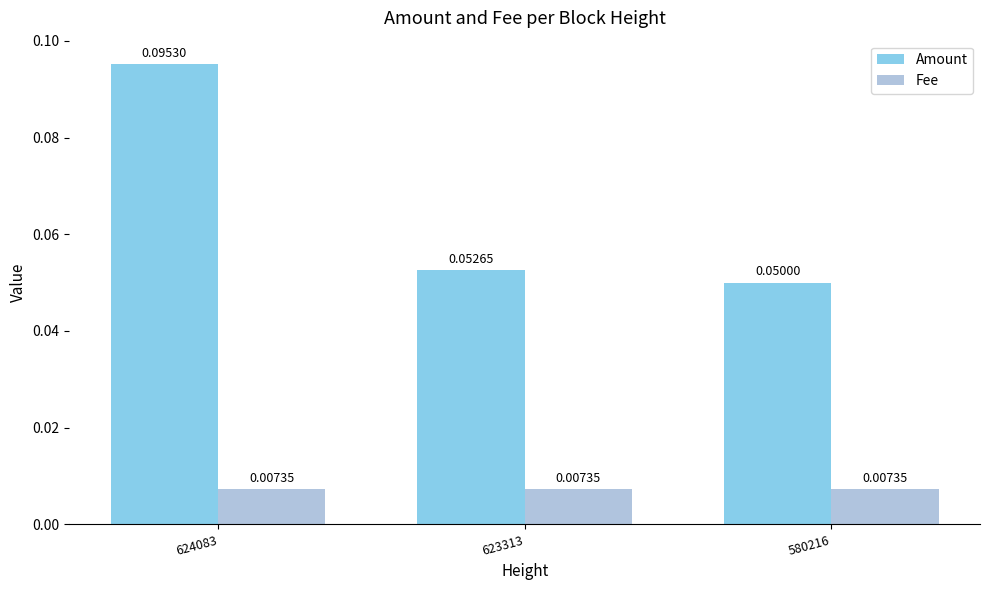

List the series in order of their overall mean, highest first.

Amount, Fee